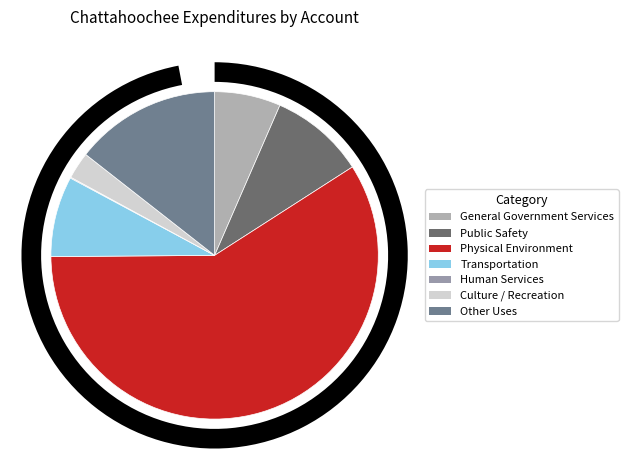

To the nearest percent, what is the average slice percentage?

14%